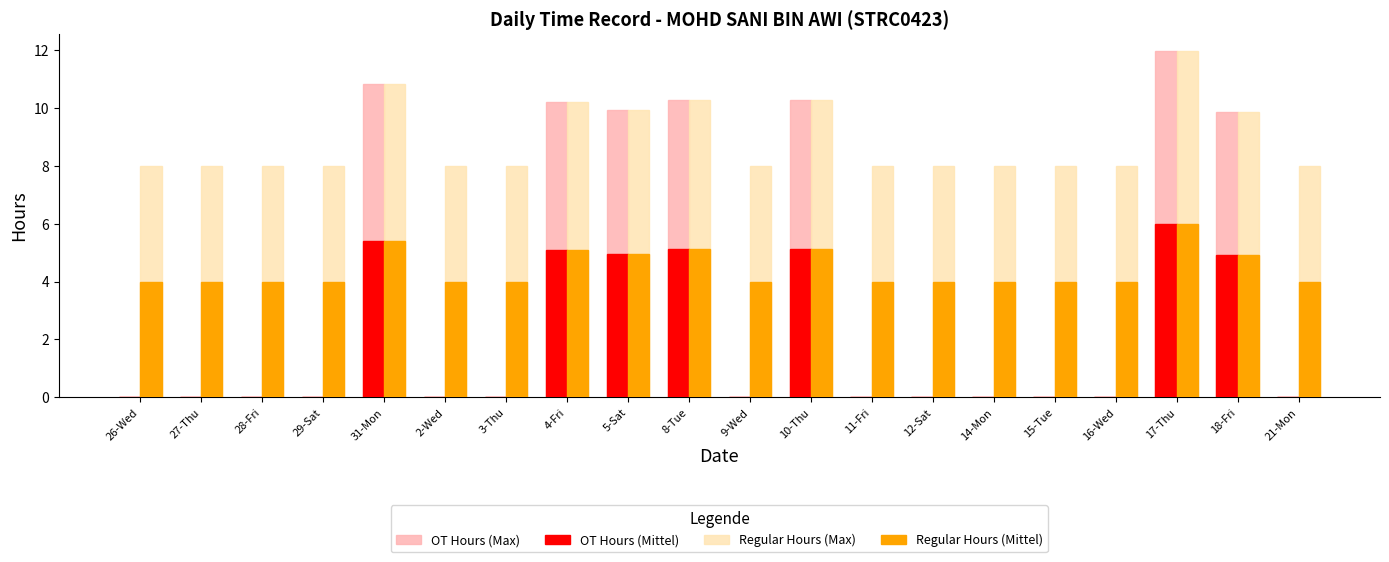

Which series has the largest range (max minus min)?

OT Hours (Max)